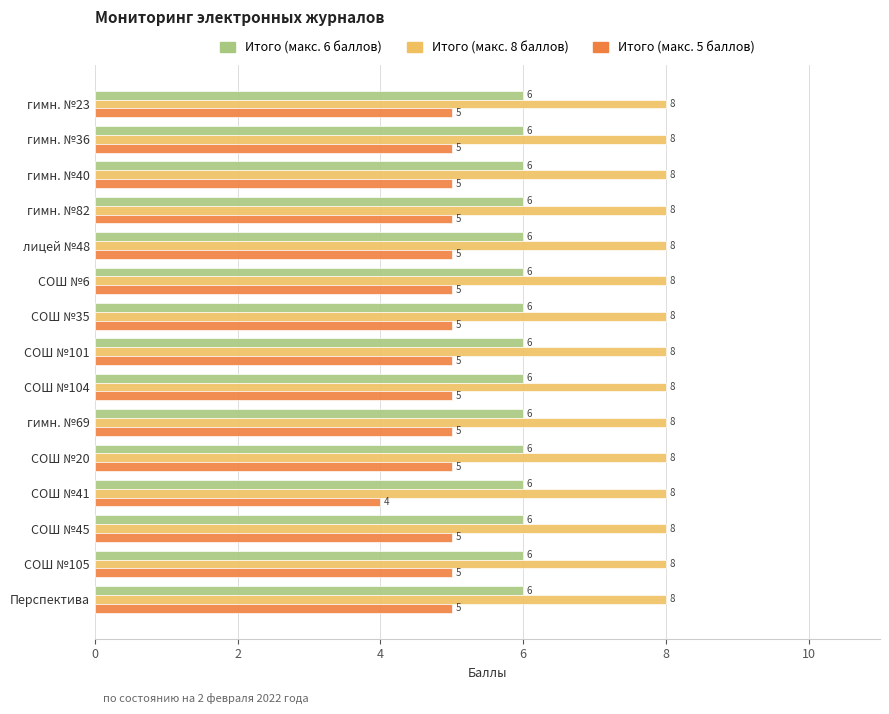

List the series in order of their overall mean, lowest first.

Итого (макс. 5 баллов), Итого (макс. 6 баллов), Итого (макс. 8 баллов)